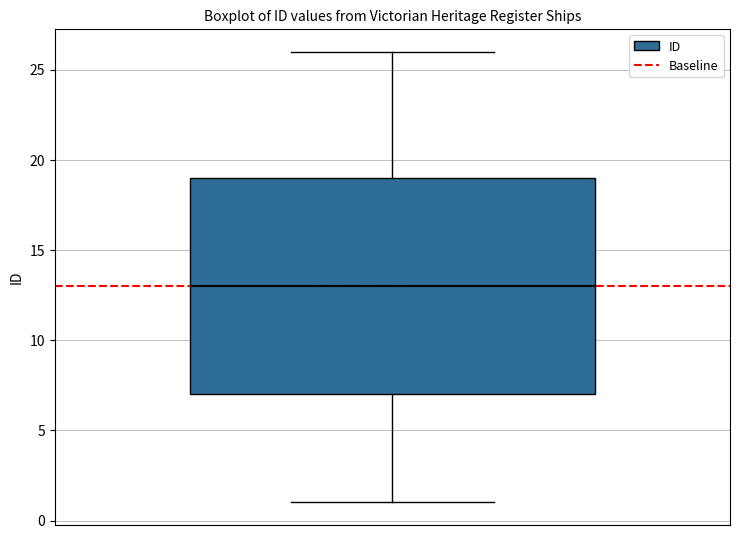

Where does the lower whisker of the box end on the y-axis? The values are not printed on the chart, so give them approximately, as read against the axis.

1